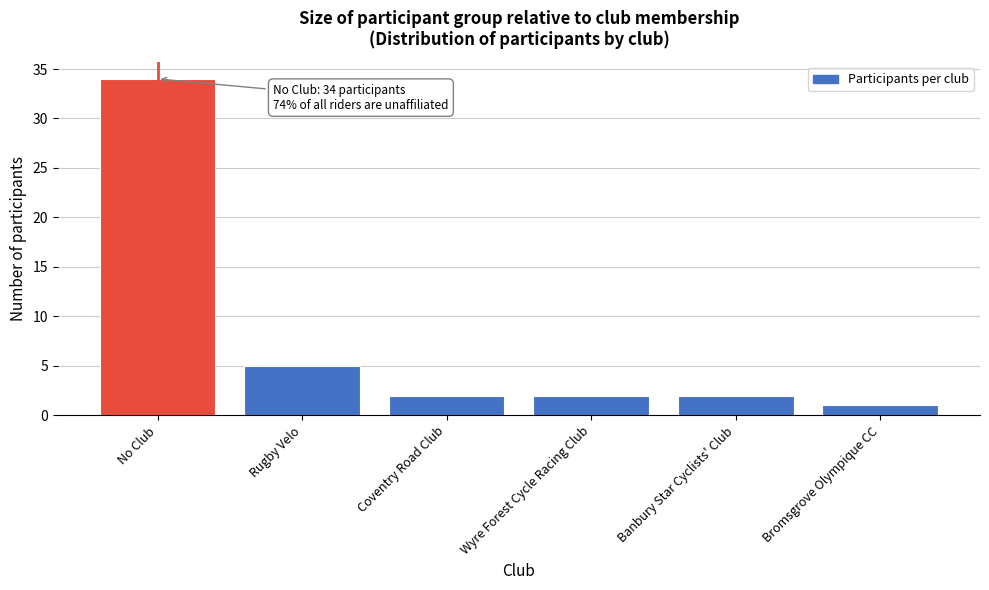

Reading left to right, what are all the values shown in this chart?

34	5	2	2	2	1